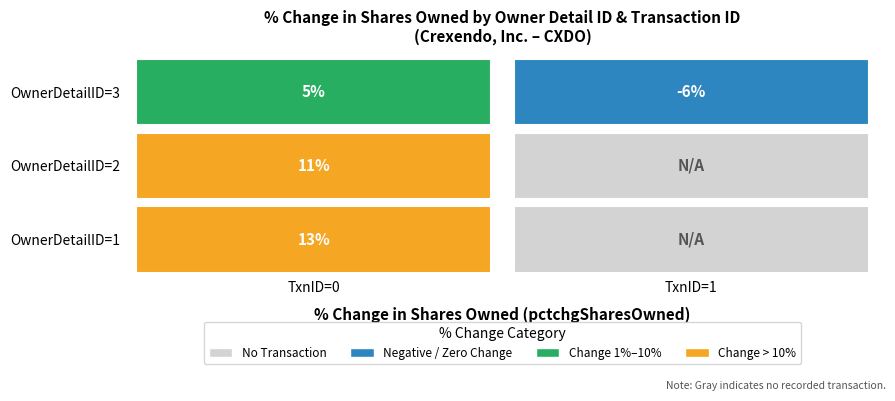

Between 1 and 3, which series saw the biggest shift?

1